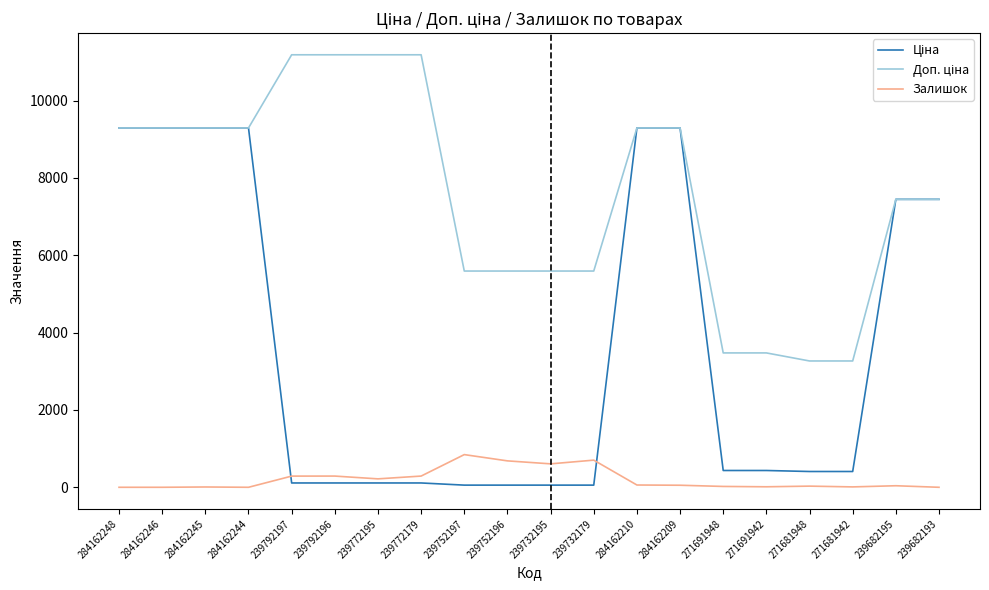

What position from the right is 239772179?

13